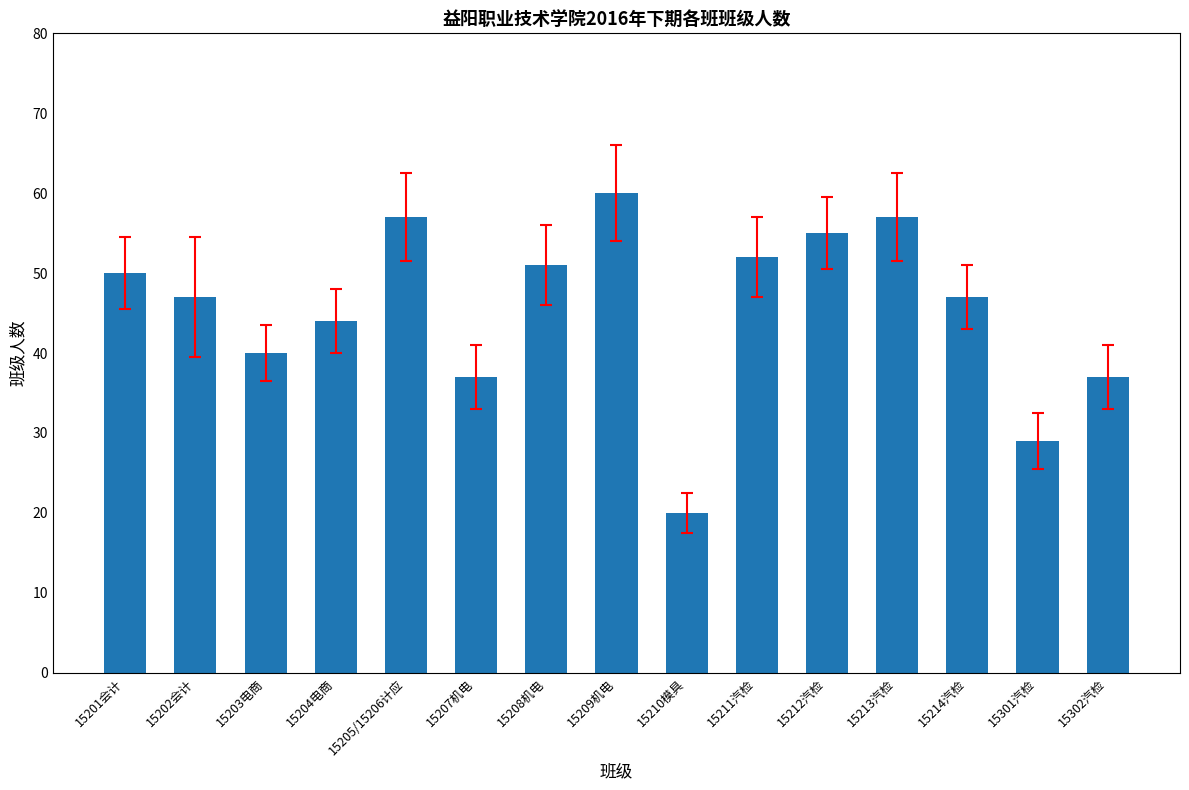

At which category does the chart reach its peak across all series?

15209机电